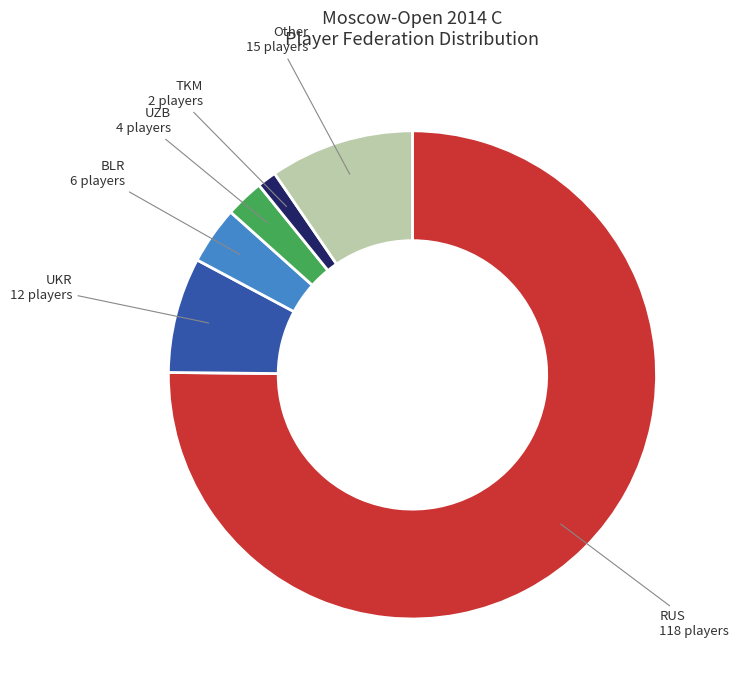

Does any single category account for the majority?

Yes